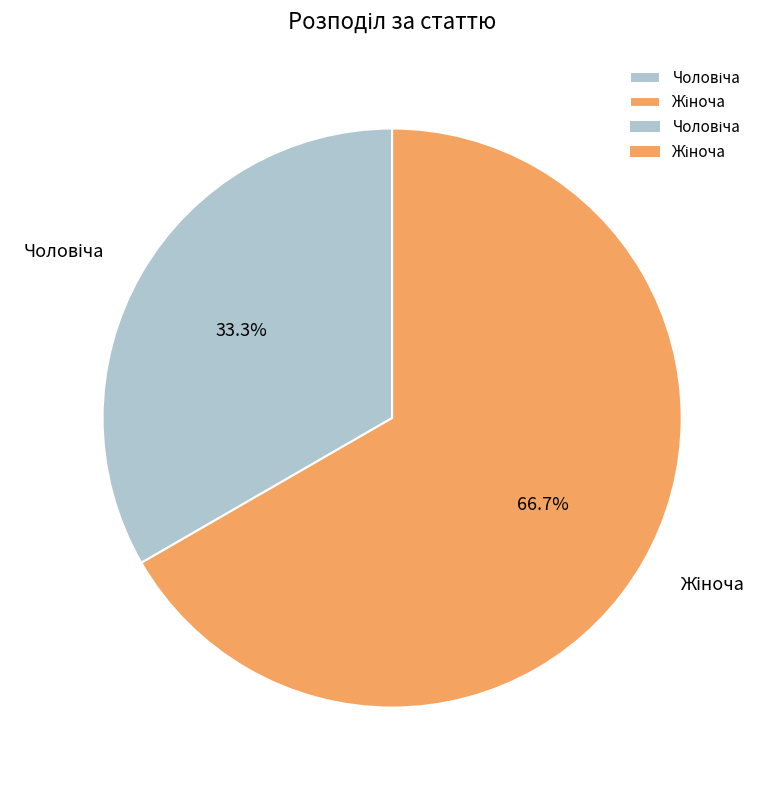

Is there any slice that represents more than half of the pie?

Yes